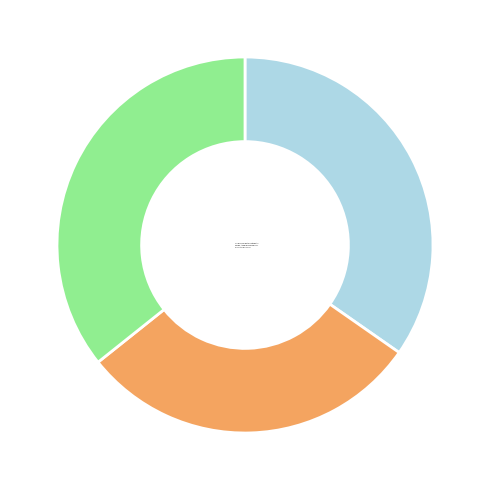

Which has a higher value, Horizon. Studies in Phenomenology or Cybernetics and Physics?

Cybernetics and Physics